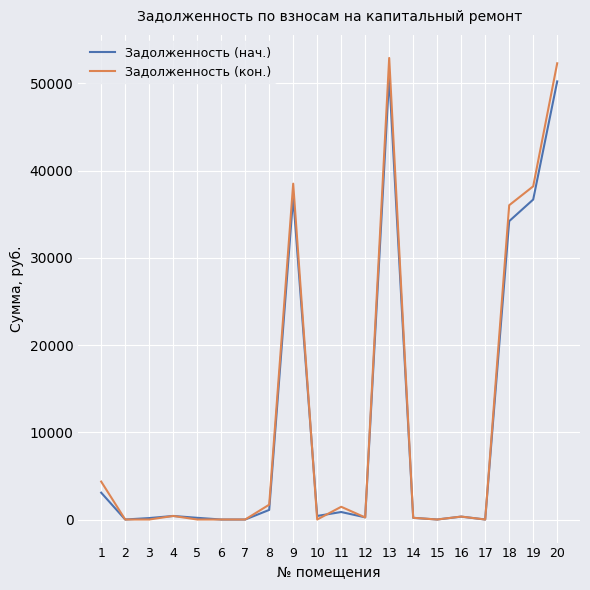

What is the average value of the Задолженность (кон.) series?

11330.3